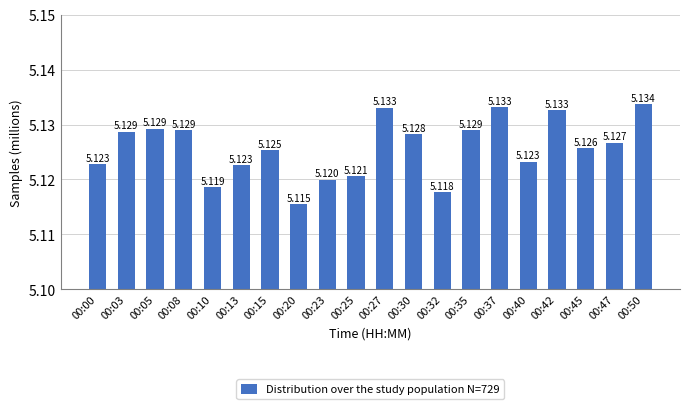

How many bars are there in total?

20